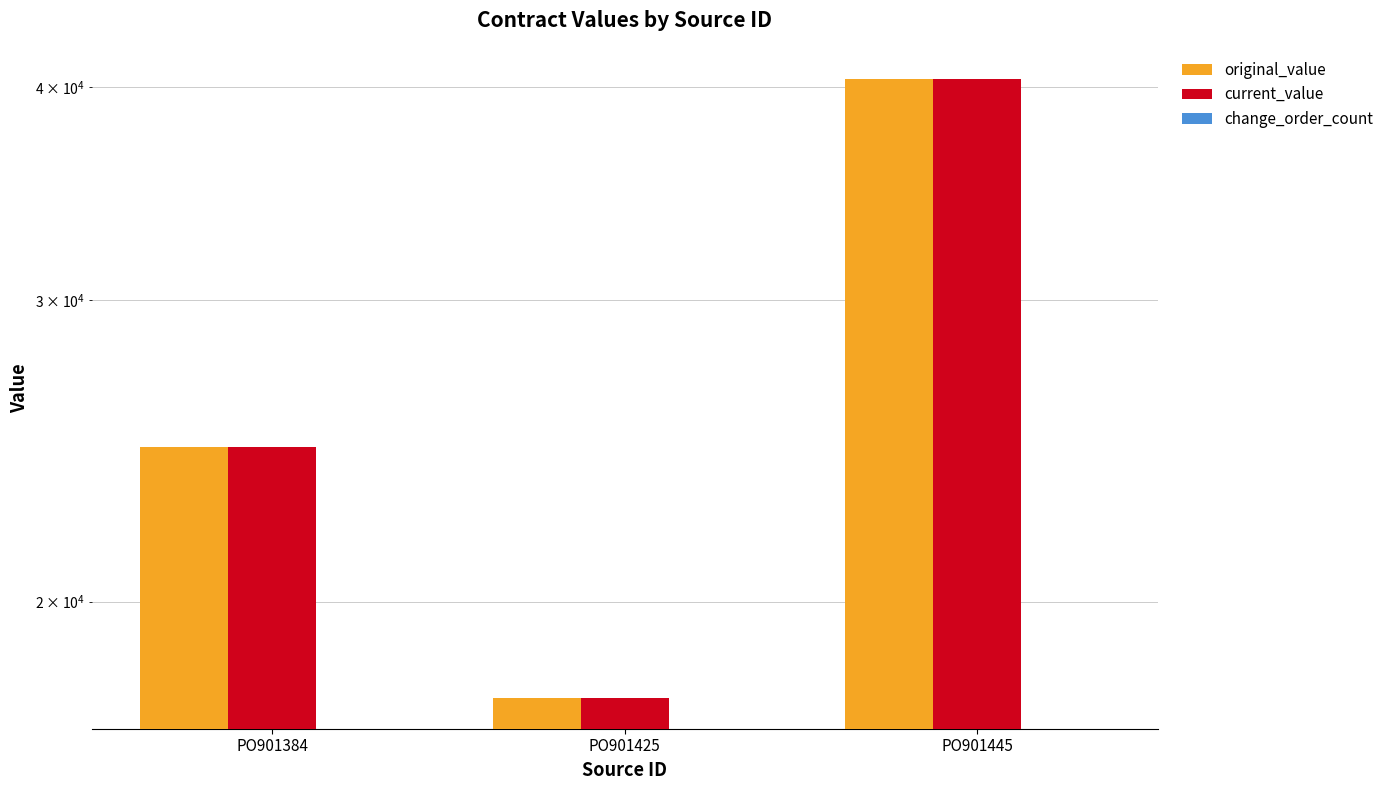

Rank the series by their maximum value, from lowest to highest.

change_order_count, original_value, current_value